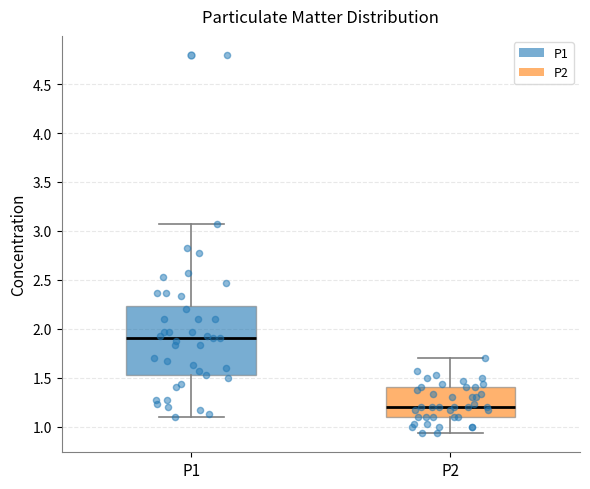

Where does the lower whisker of the box for P1 end on the y-axis? The values are not printed on the chart, so give them approximately, as read against the axis.

1.10